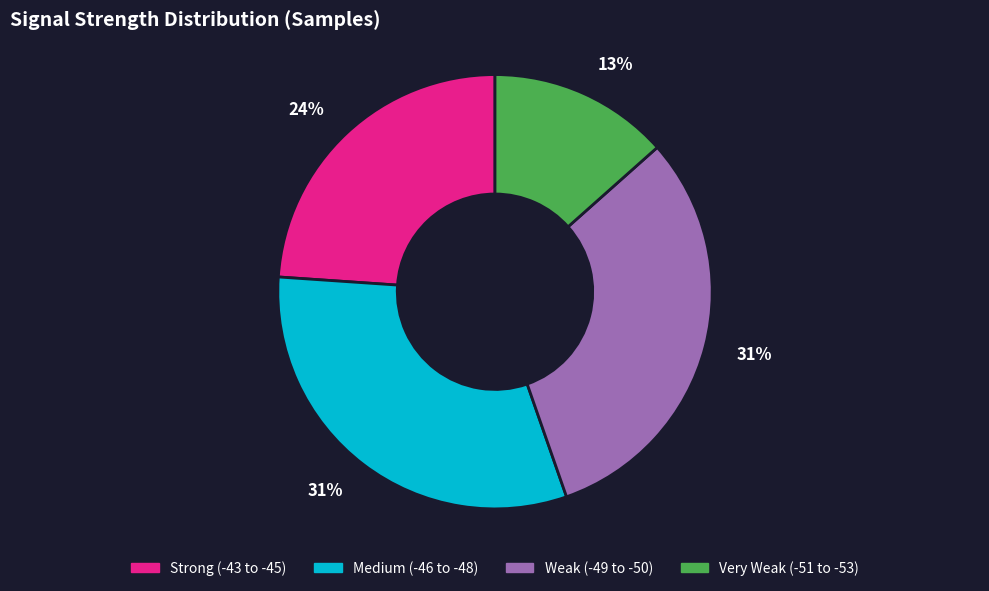

Does any single category account for the majority?

No